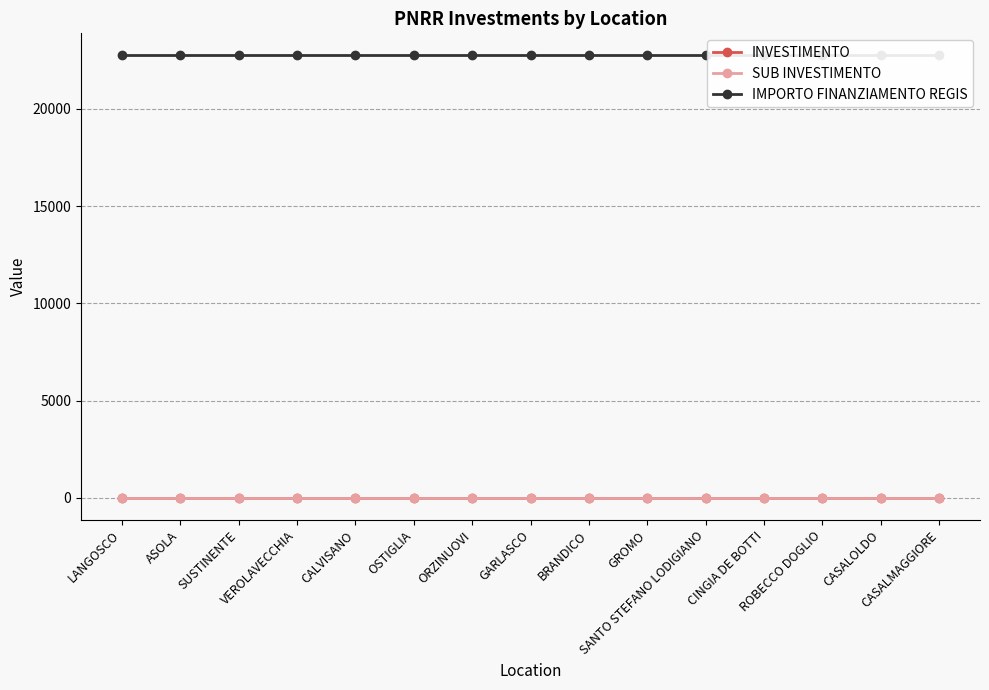

True or false: SUB INVESTIMENTO and IMPORTO FINANZIAMENTO REGIS cross at least once.

False